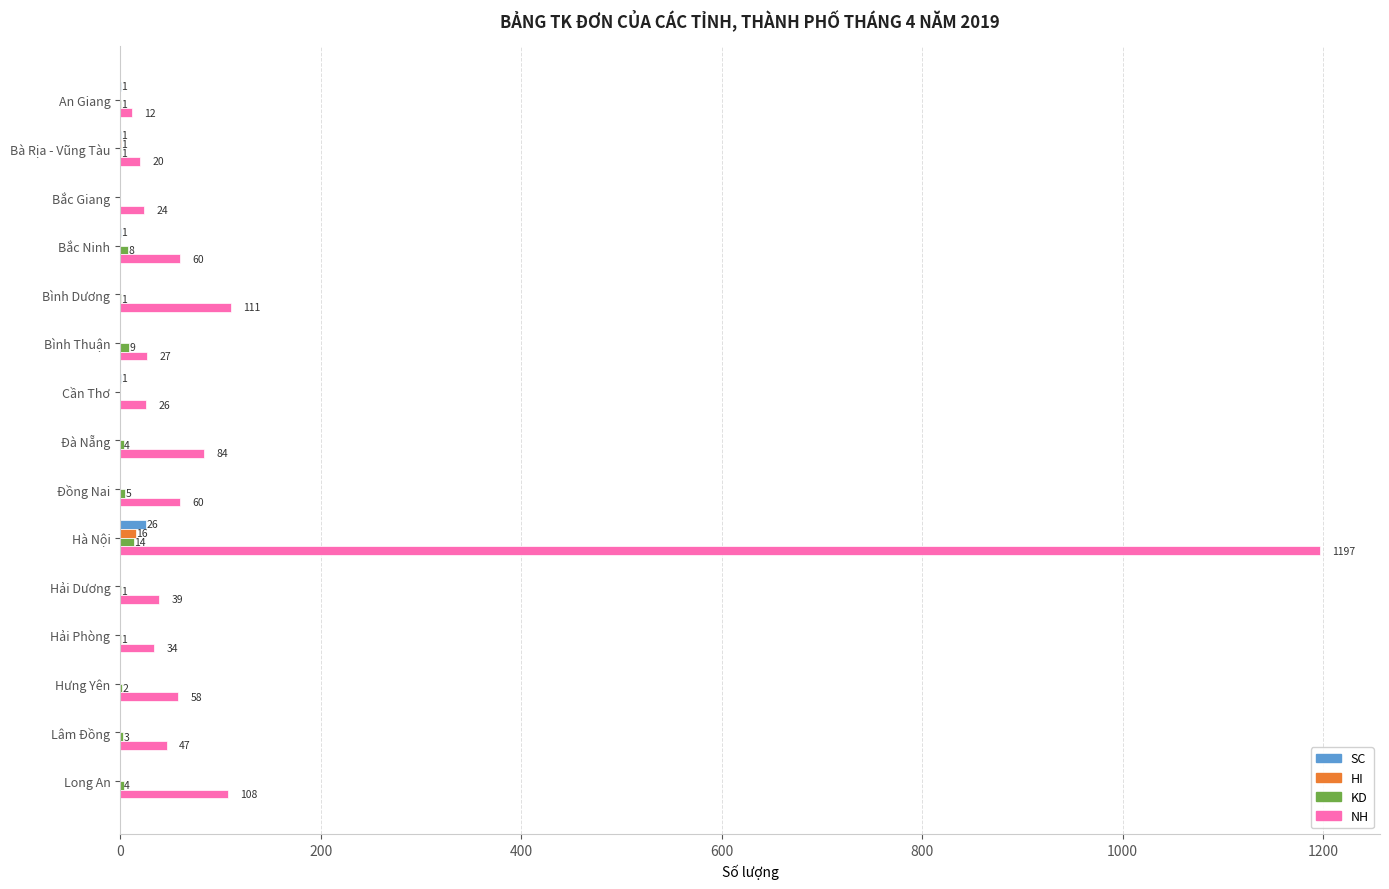

Which category has the highest value across all series?

Hà Nội